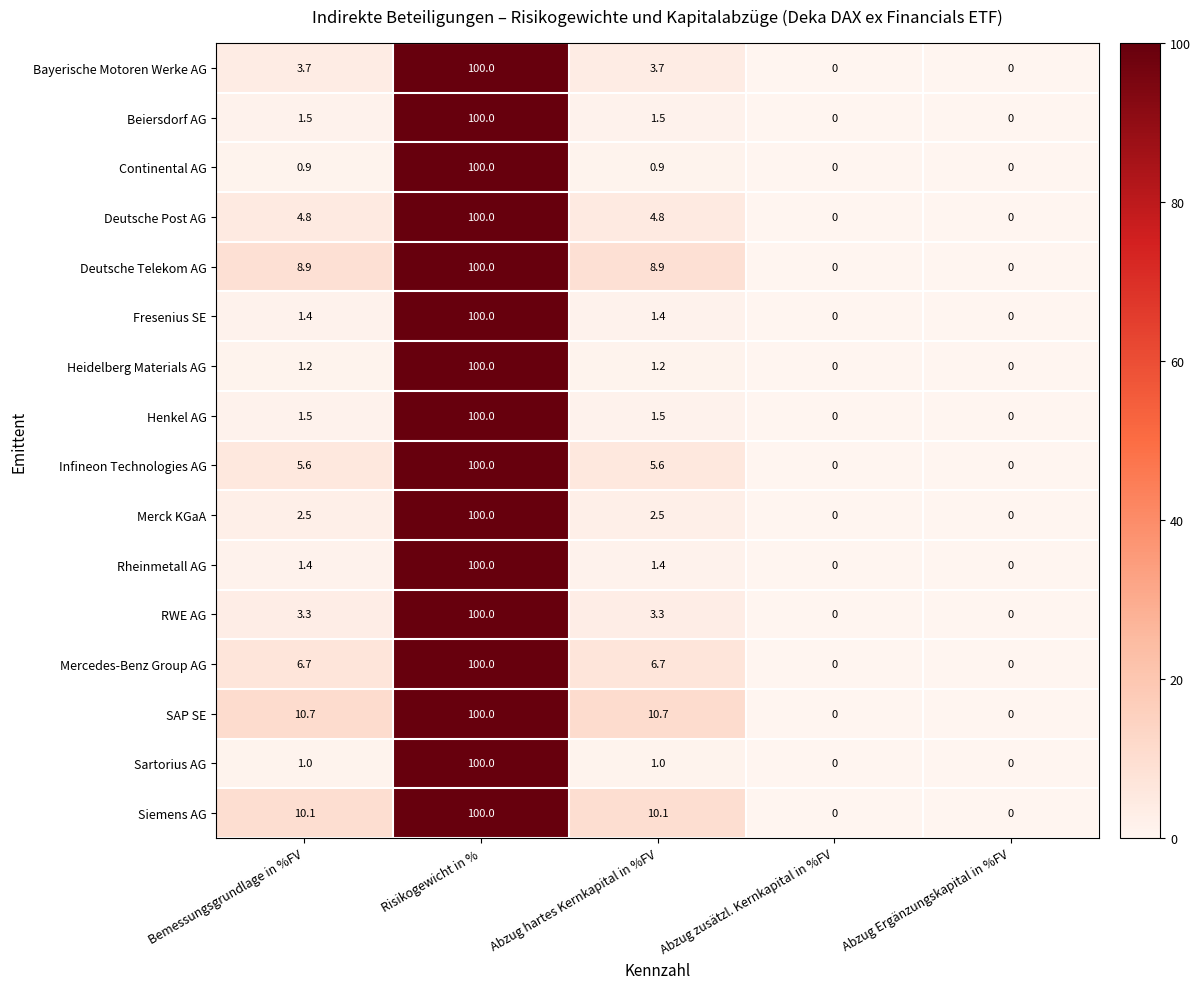

At which category is the sum across all series the highest?

Risikogewicht in %